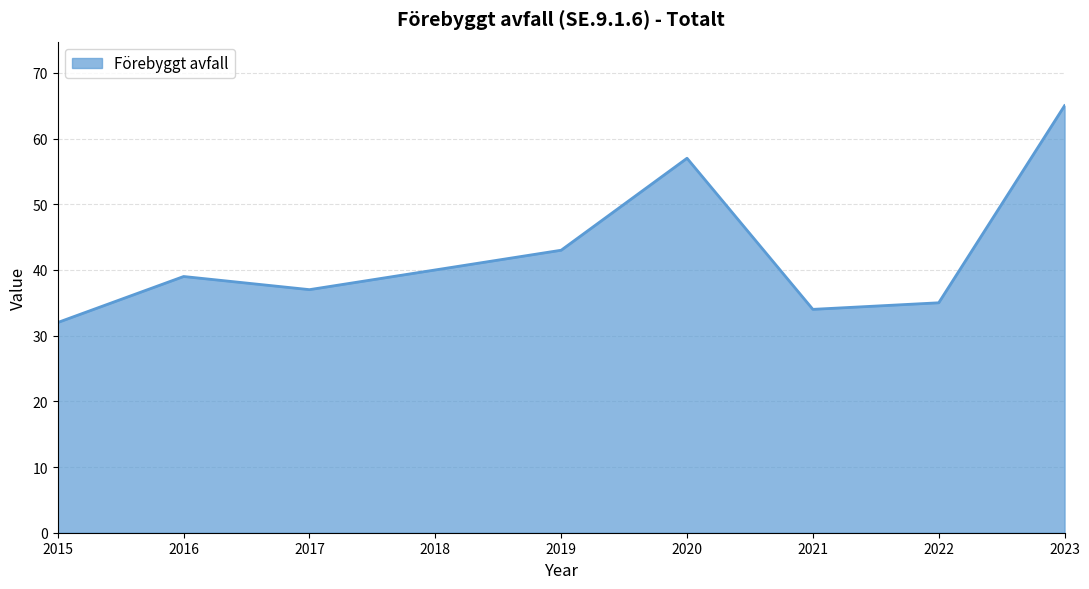

The chart shows a value of 43 at 2019. True or false?

True